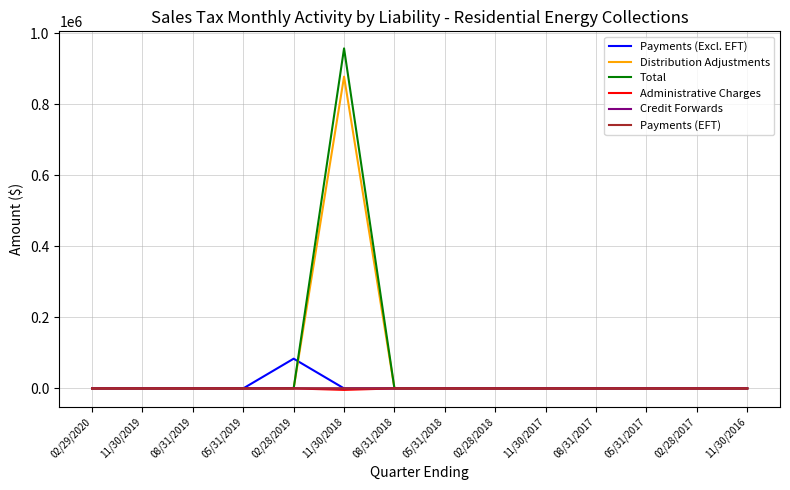

Which series has the widest spread of values?

Total